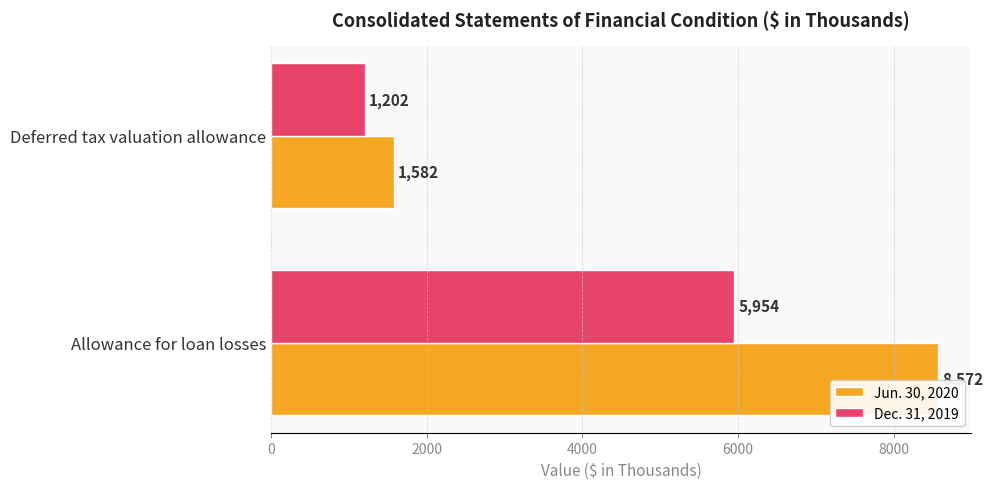

Rank the series at Deferred tax valuation allowance from lowest to highest value.

Dec. 31, 2019, Jun. 30, 2020